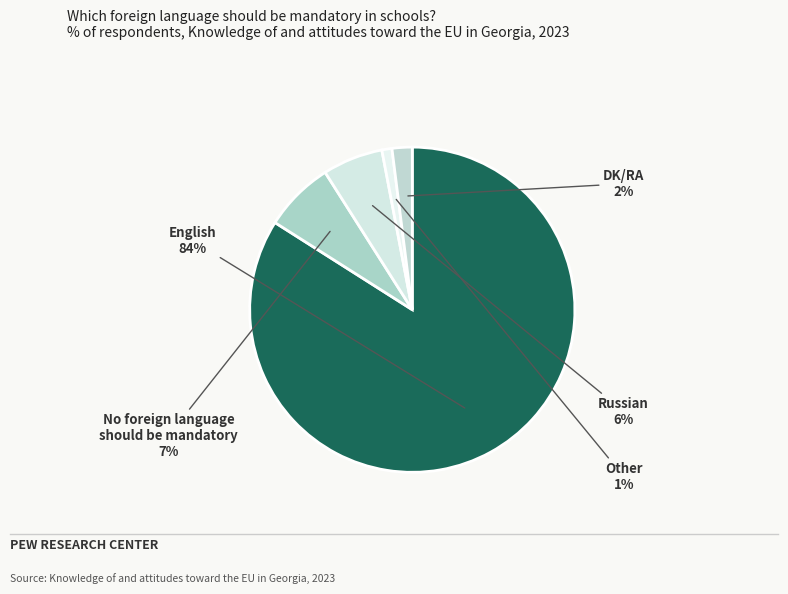

How many slices are in this pie chart?

5